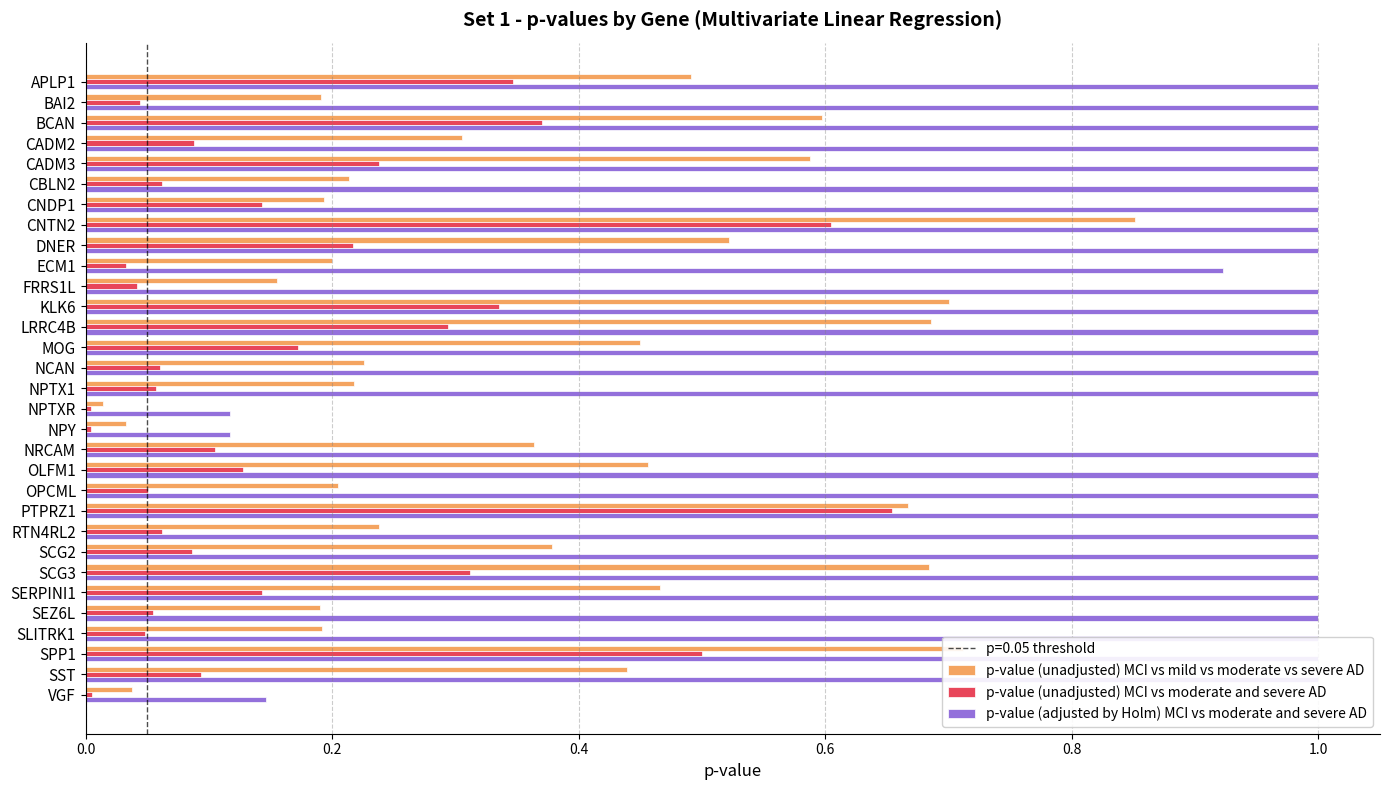

What are all the series names shown in the legend?

p-value (unadjusted) MCI vs mild vs moderate vs severe AD, p-value (unadjusted) MCI vs moderate and severe AD, p-value (adjusted by Holm) MCI vs moderate and severe AD